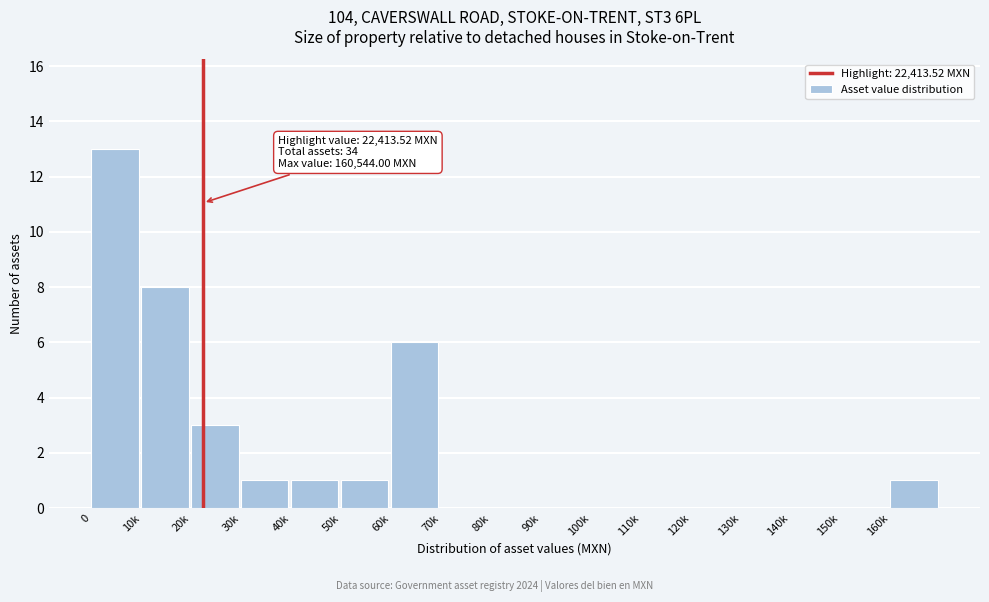

Reading left to right, extract all data points from this chart.

0=13	10k=8	20k=3	30k=1	40k=1	50k=1	60k=6	70k=0	80k=0	90k=0	100k=0	110k=0	120k=0	130k=0	140k=0	150k=0	160k=1